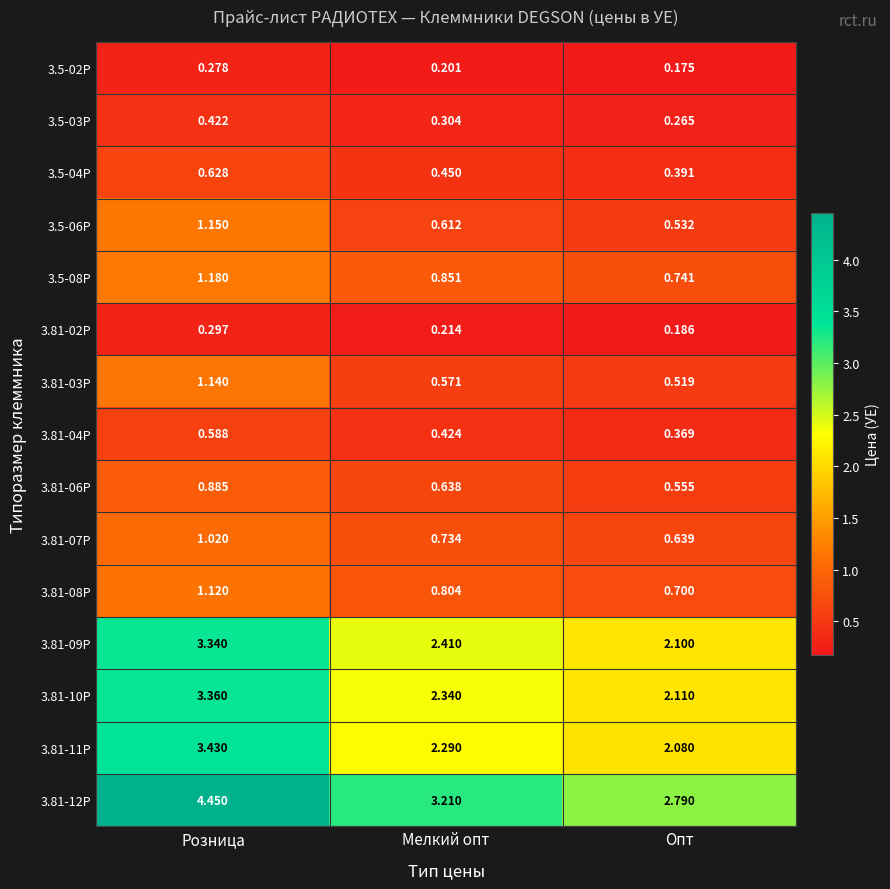

At which label does 3.5-03P reach its minimum?

Опт